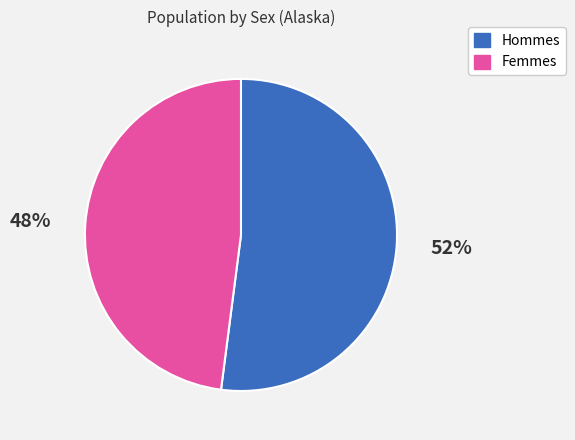

To the nearest percent, what is the difference between the largest and smallest slice percentages?

4%